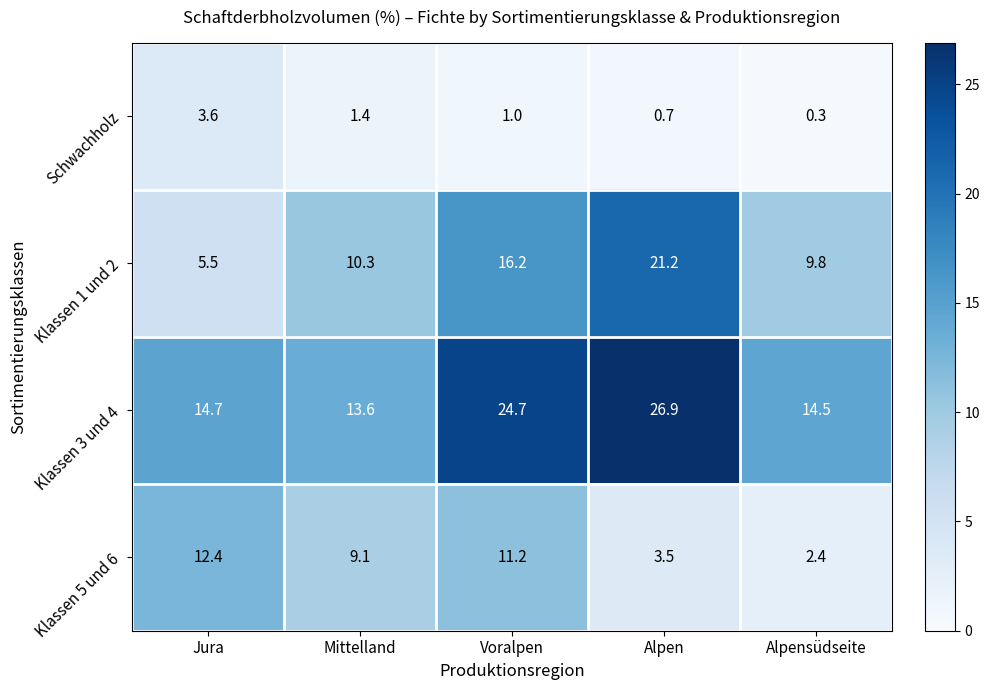

Reading left to right, transcribe all the data shown in this chart.

Schwachholz: Jura=3.6	Mittelland=1.4	Voralpen=1.0	Alpen=0.7	Alpensüdseite=0.3
Klassen 1 und 2: Jura=5.5	Mittelland=10.3	Voralpen=16.2	Alpen=21.2	Alpensüdseite=9.8
Klassen 3 und 4: Jura=14.7	Mittelland=13.6	Voralpen=24.7	Alpen=26.9	Alpensüdseite=14.5
Klassen 5 und 6: Jura=12.4	Mittelland=9.1	Voralpen=11.2	Alpen=3.5	Alpensüdseite=2.4